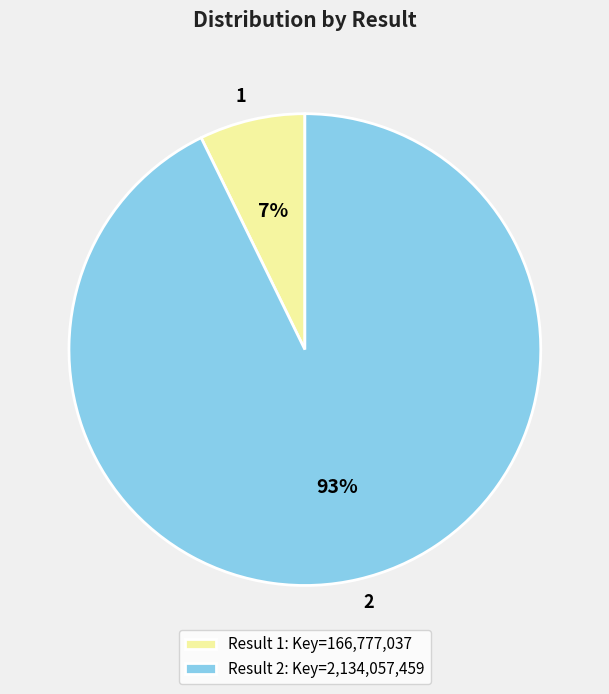

To the nearest percent, what is the difference between the largest and smallest slice percentages?

86%